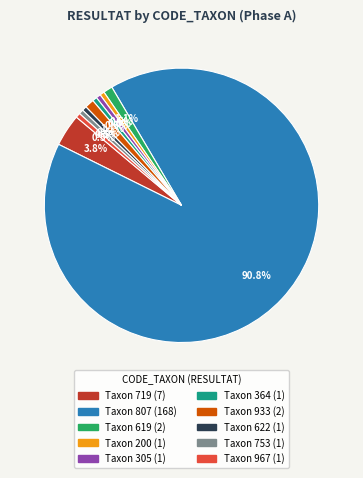

Does any single category account for the majority?

Yes